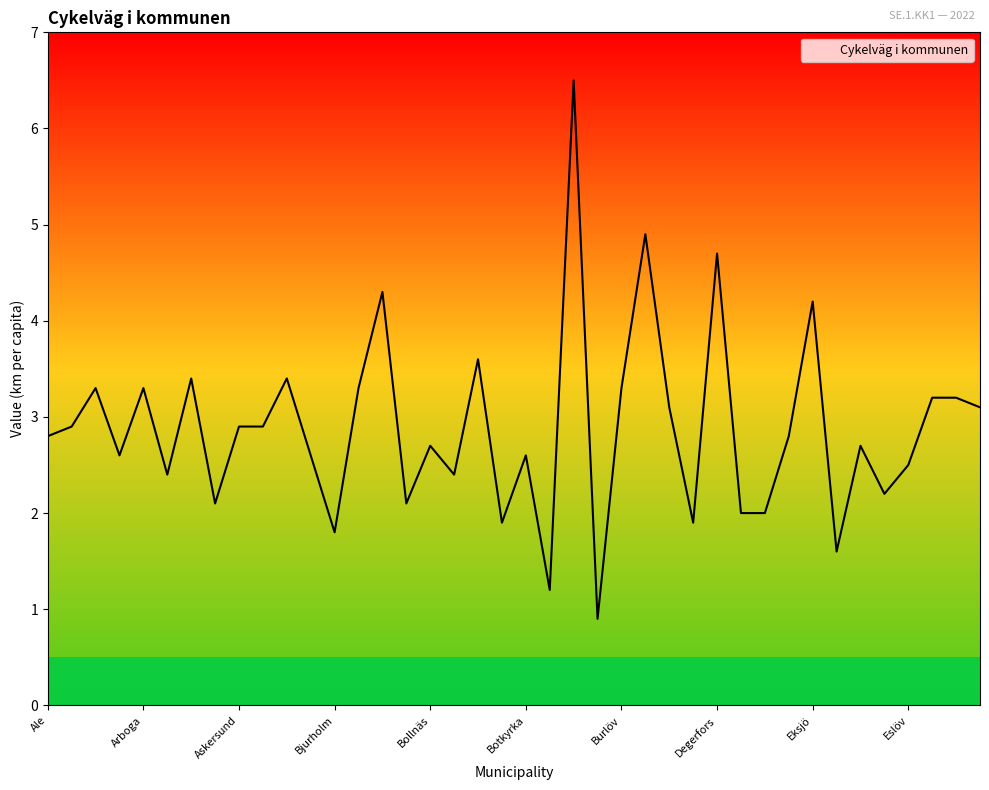

What is the greatest value displayed?

6.5